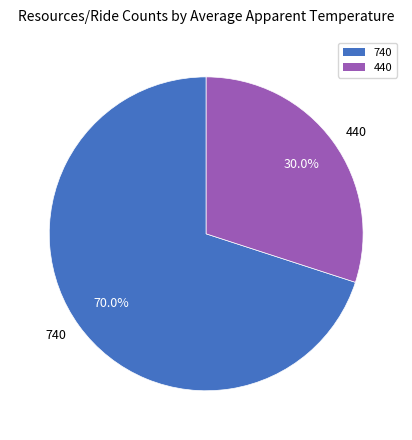

Which slice is the largest?

740